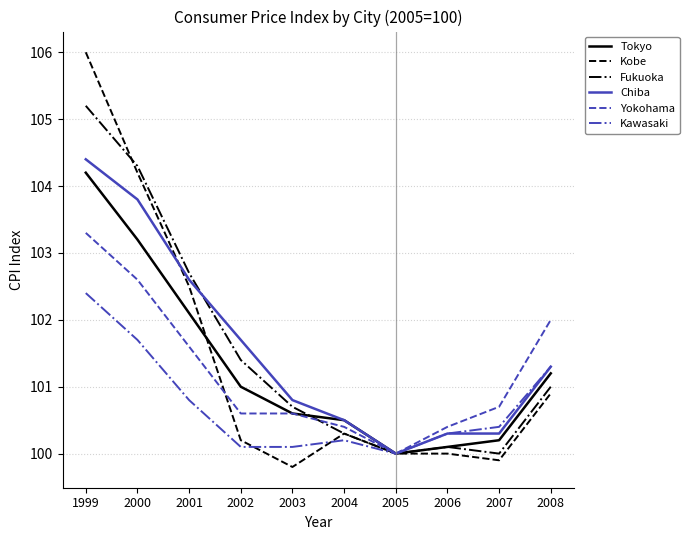

What is the average value of the Chiba series?

101.6